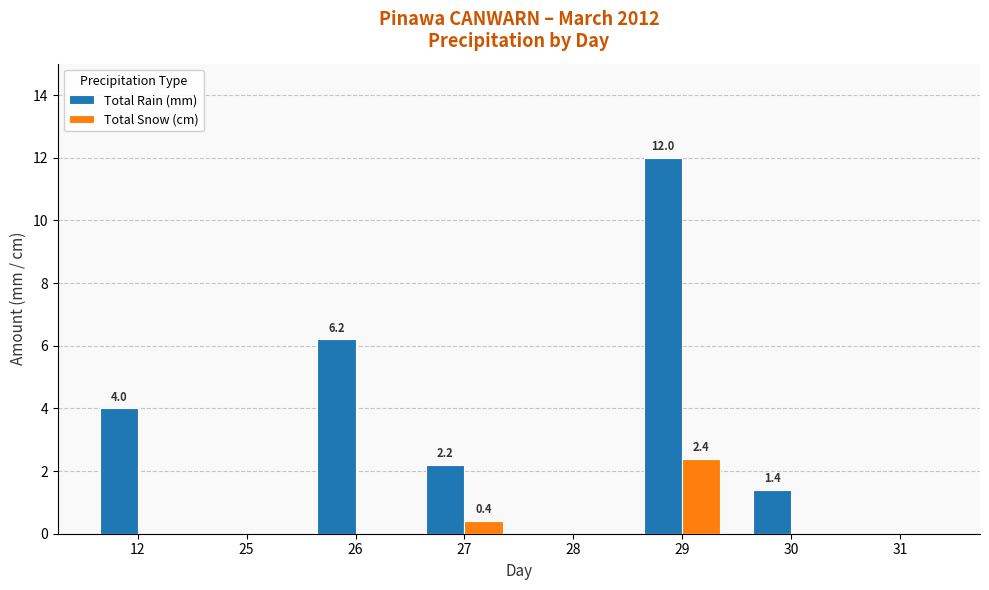

How many series are shown in this chart?

2